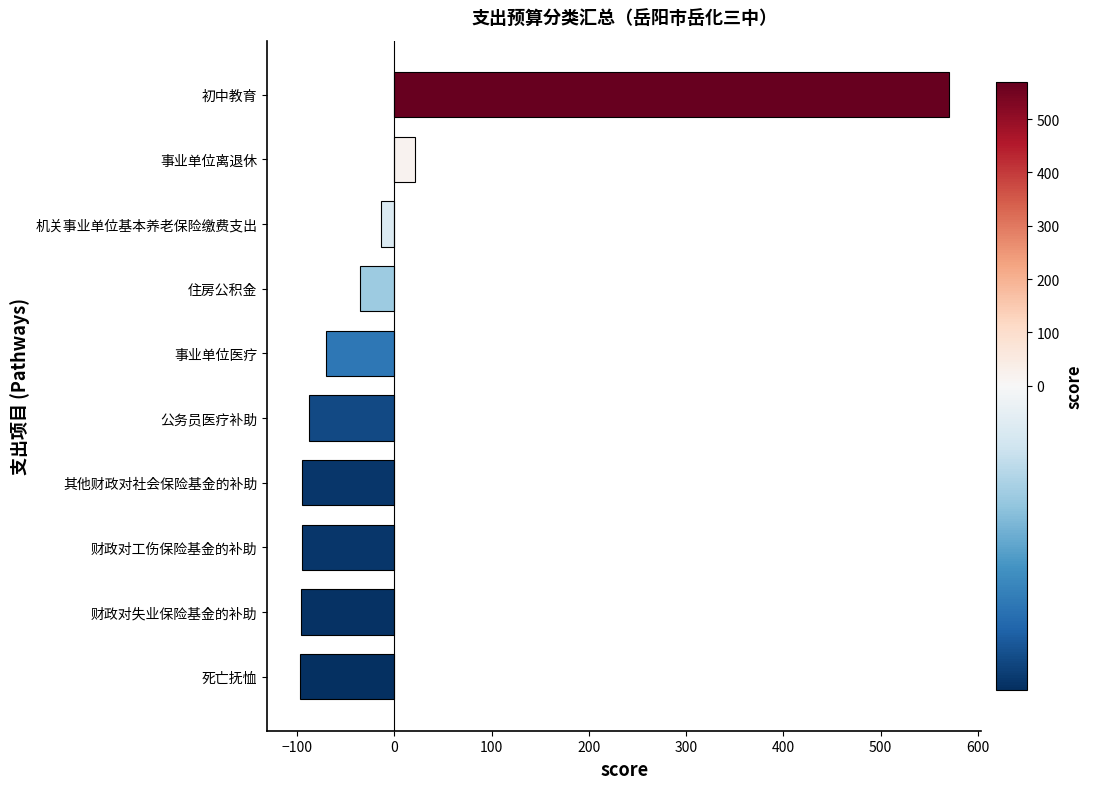

How many values are below -70?

6